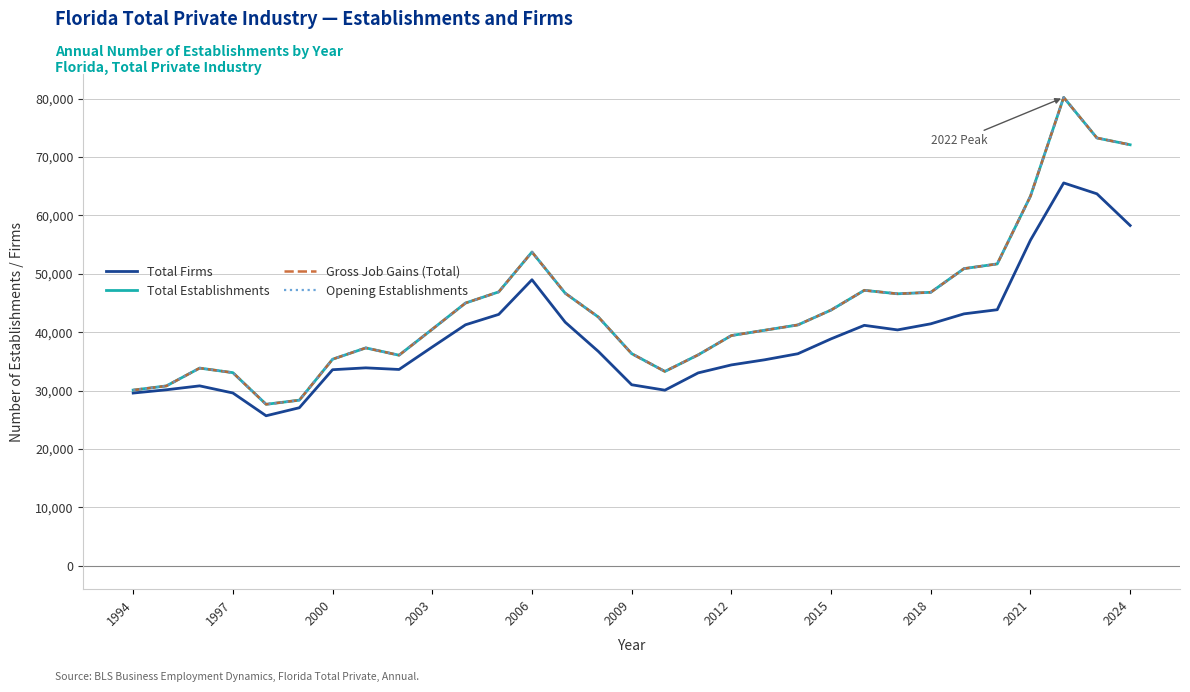

Is this an area chart (filled region under the line)?

No